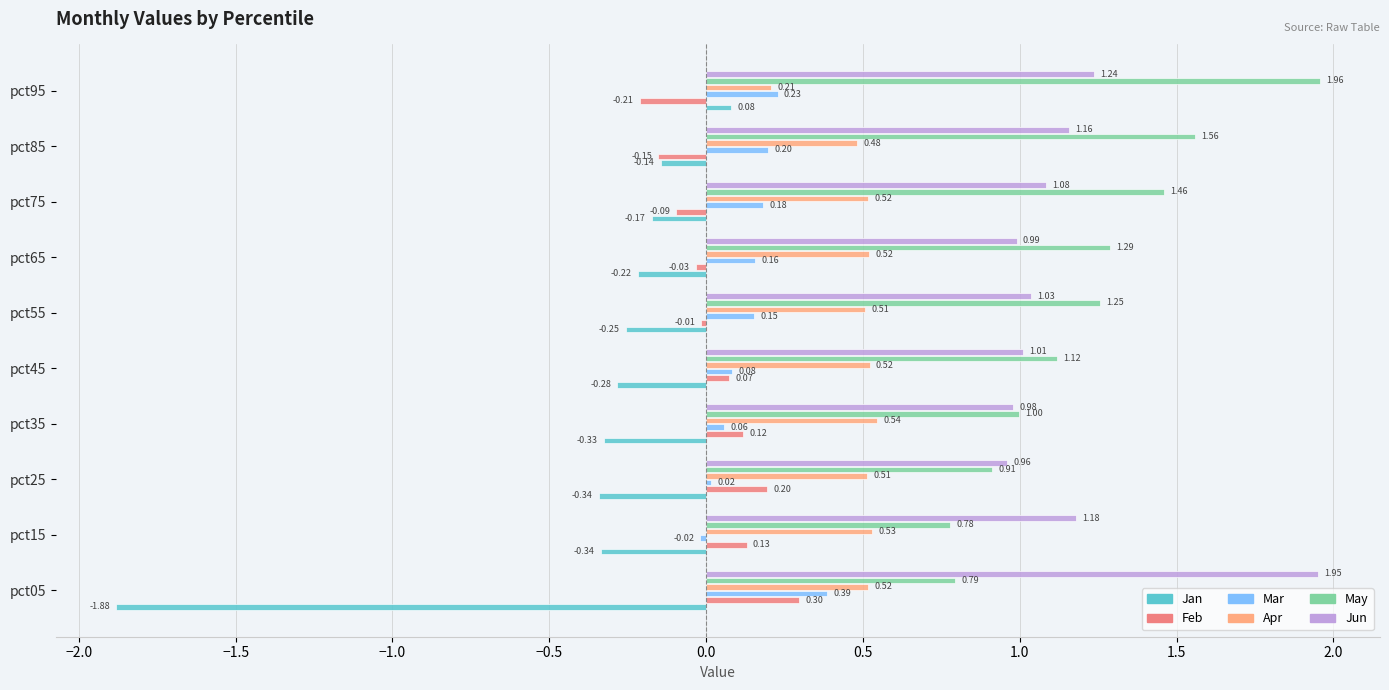

List the labels in order of Jun value, smallest first.

pct25, pct35, pct65, pct45, pct55, pct75, pct85, pct15, pct95, pct05